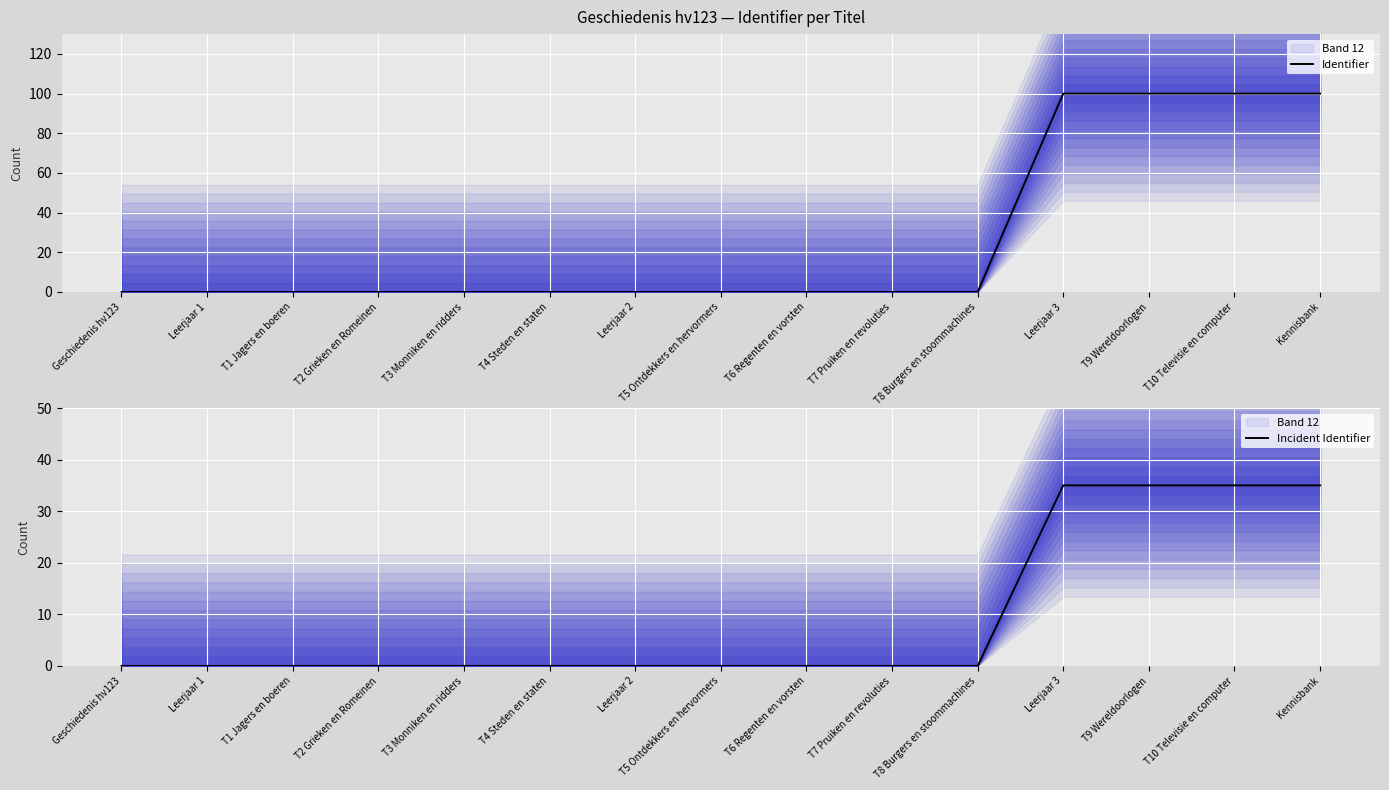

Between T4 Steden en staten and T10 Televisie en computer, which series saw the biggest shift?

Identifier